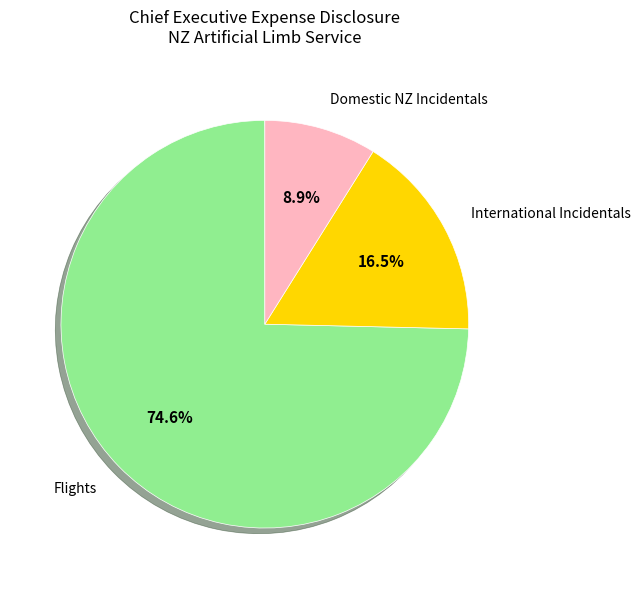

Rank the categories by value from highest to lowest.

Flights, International Incidentals, Domestic NZ Incidentals